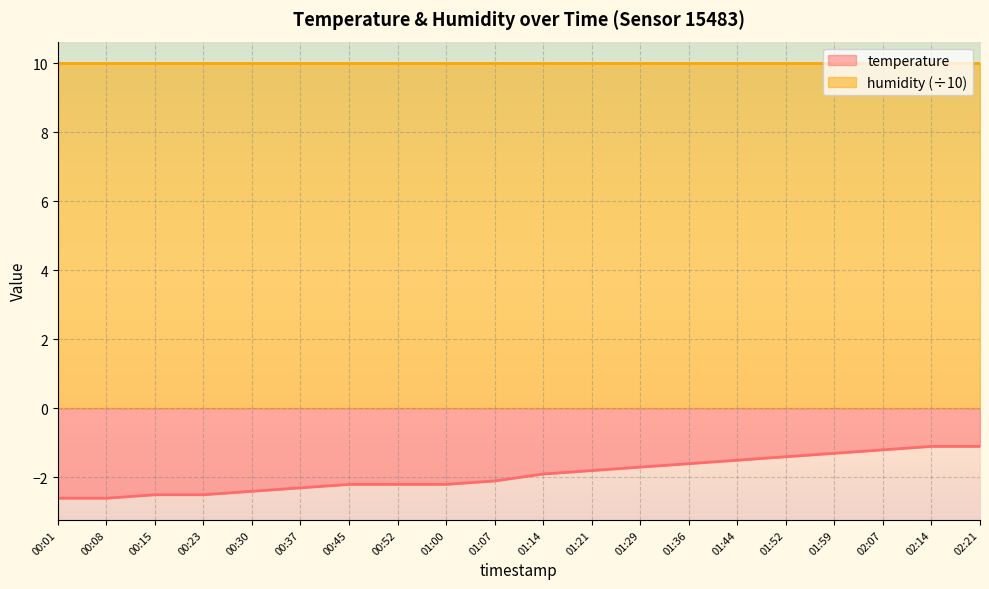

Does the chart display data point markers on the line(s)?

No